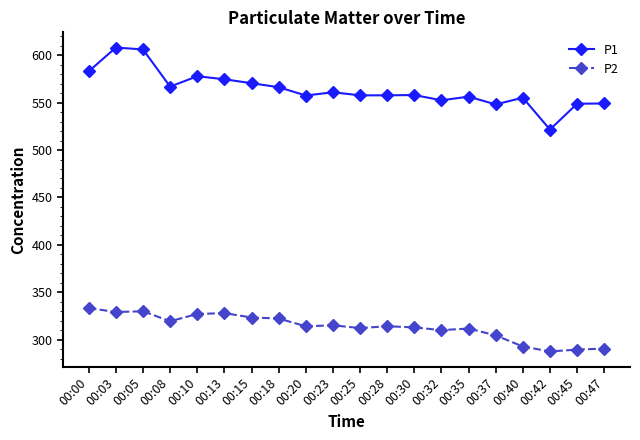

Between 00:15 and 00:20, which series saw the biggest shift?

P1